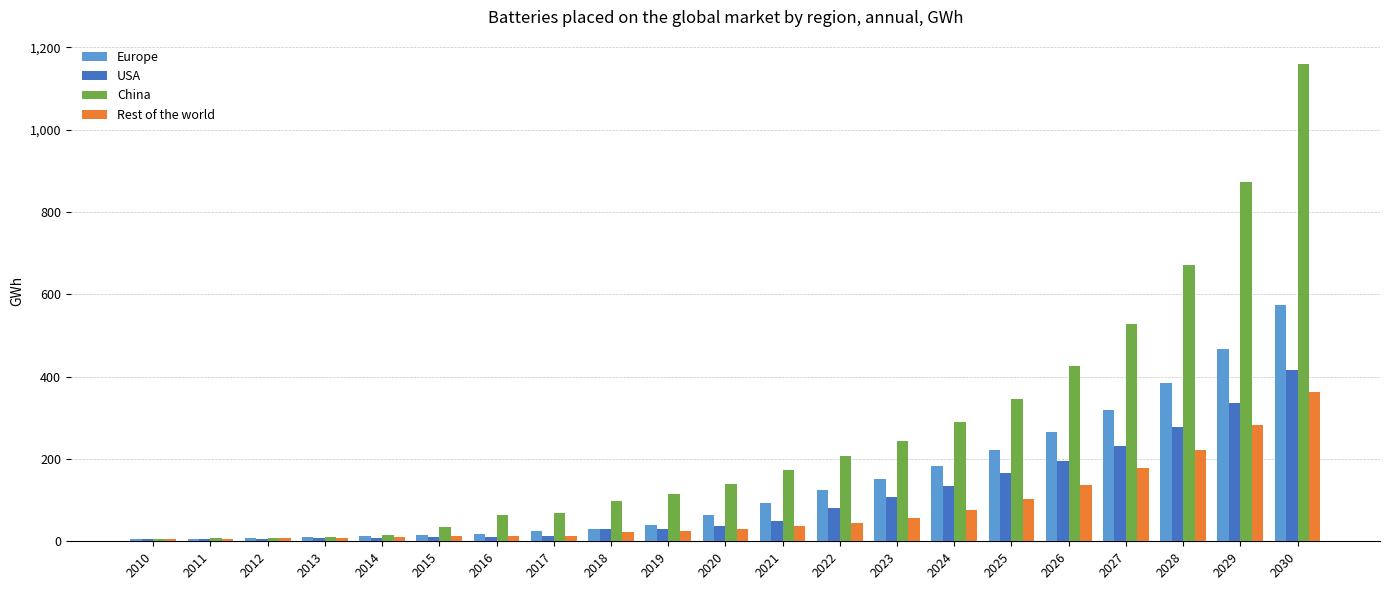

What is the maximum value shown in the chart?

1160.9